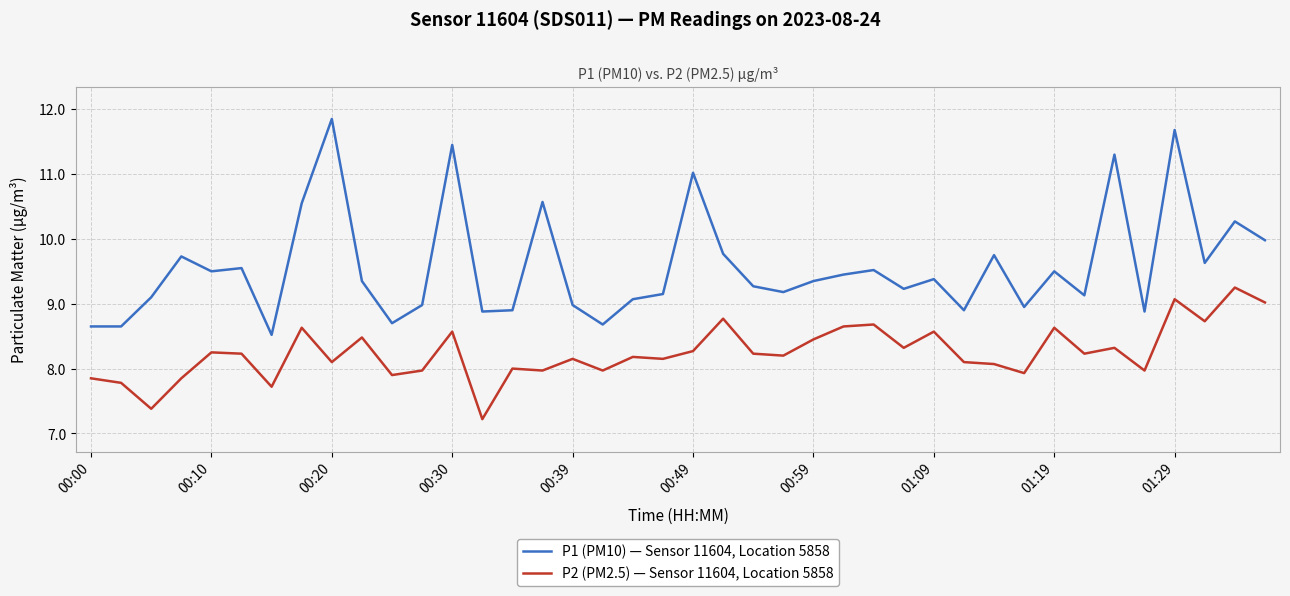

True or false: P2 (PM2.5) — Sensor 11604, Location 5858 has more than 1 interior local peaks.

True